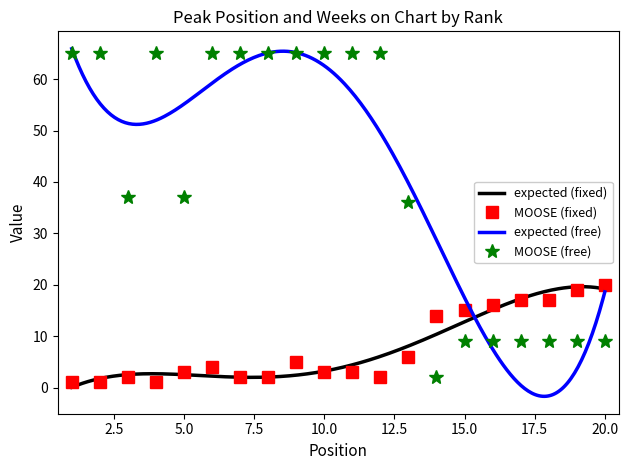

The value of MOOSE (fixed) at 20.0 is 20. True or false?

True